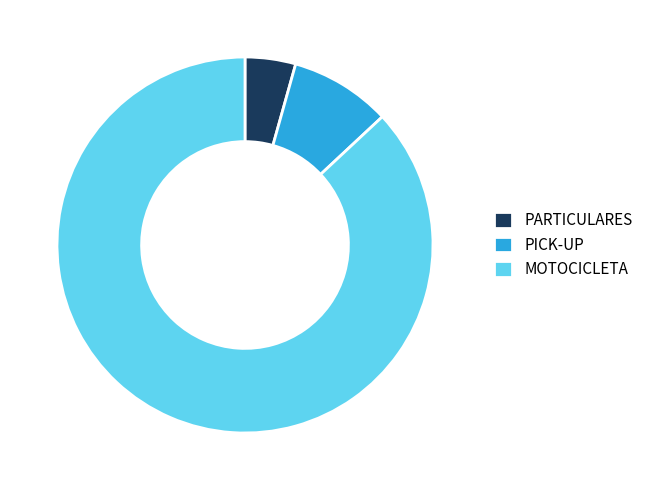

Rank the categories by value from lowest to highest.

PARTICULARES, PICK-UP, MOTOCICLETA